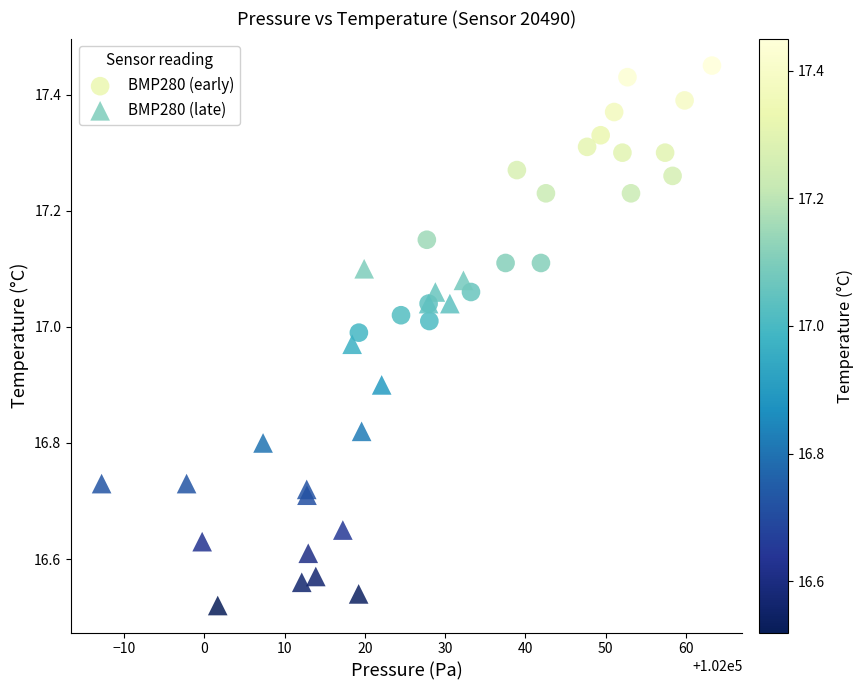

Which series reaches the maximum Y coordinate?

BMP280 (early)